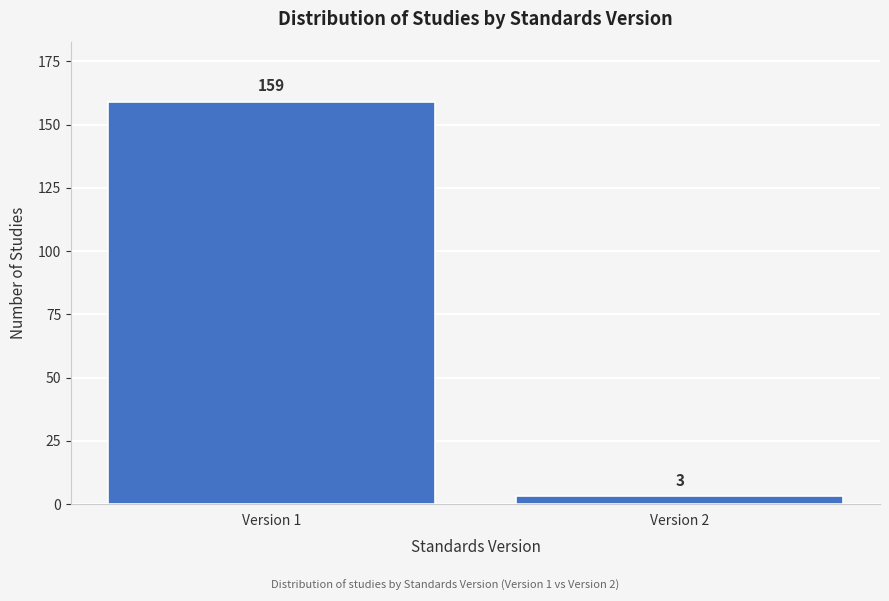

Reading left to right, list all the values displayed in this chart.

Version 1=159	Version 2=3